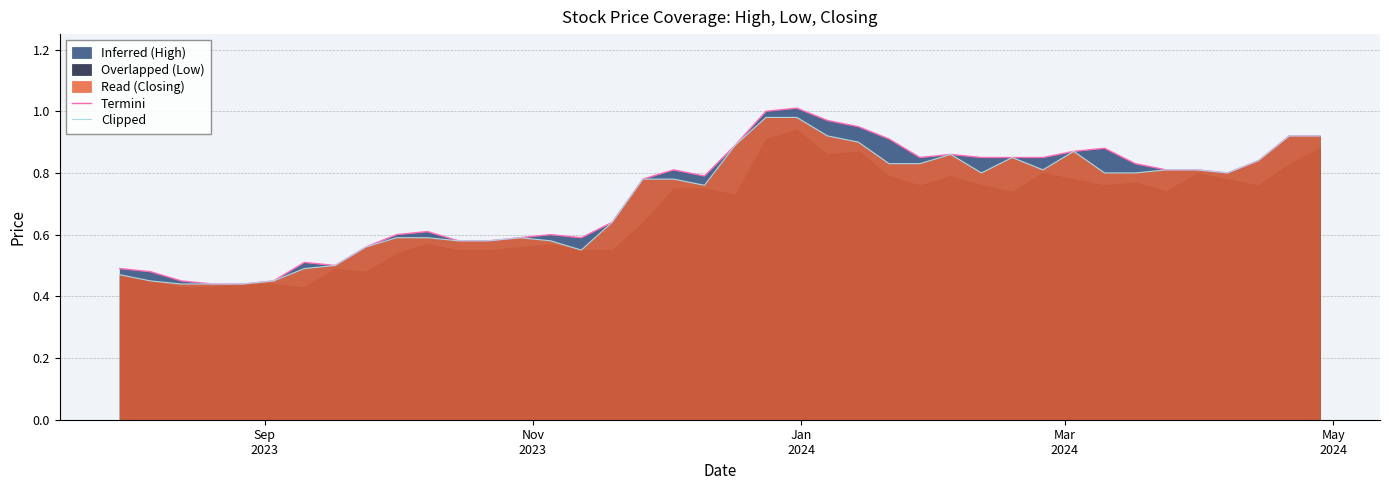

What is the lowest value of the Clipped series?

0.4